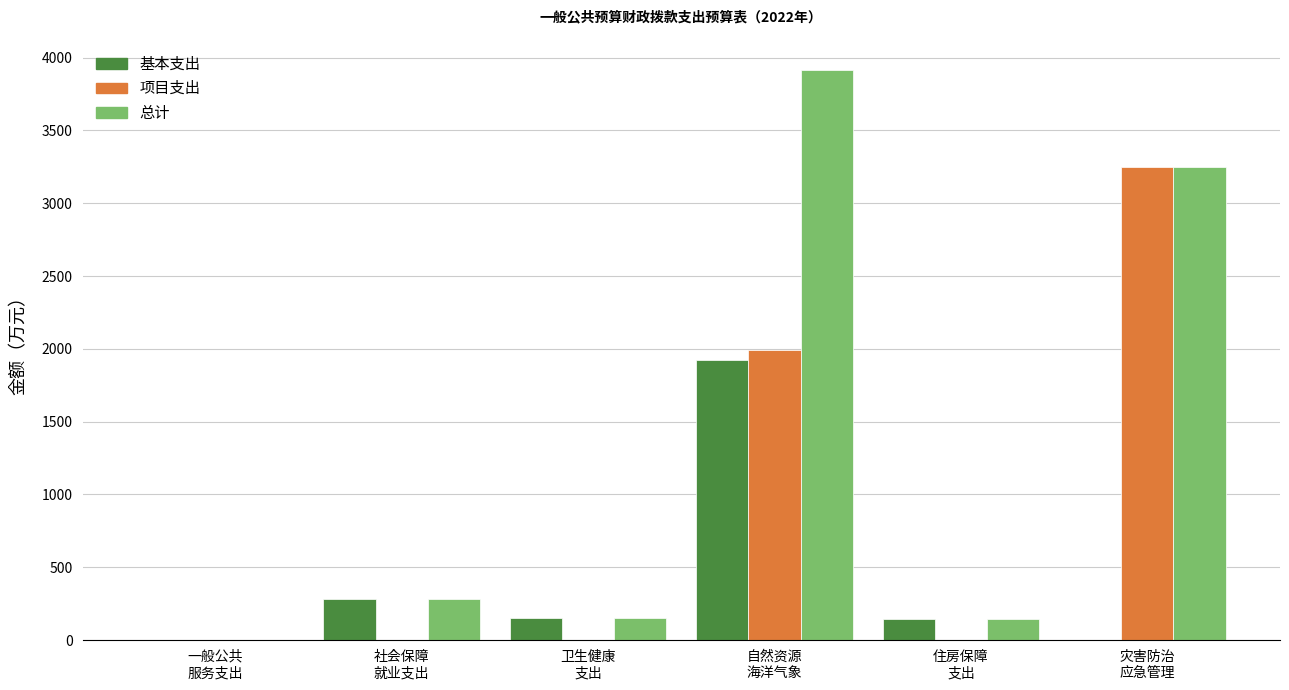

How many values in the 总计 series exceed 284?

3